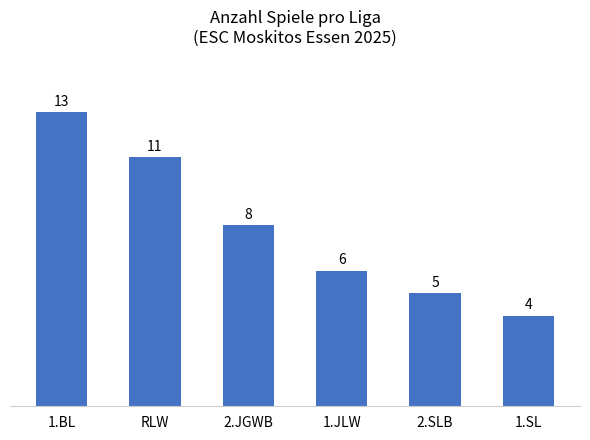

What is the ratio of the value at 1.JLW to the value at 1.SL?

1.5